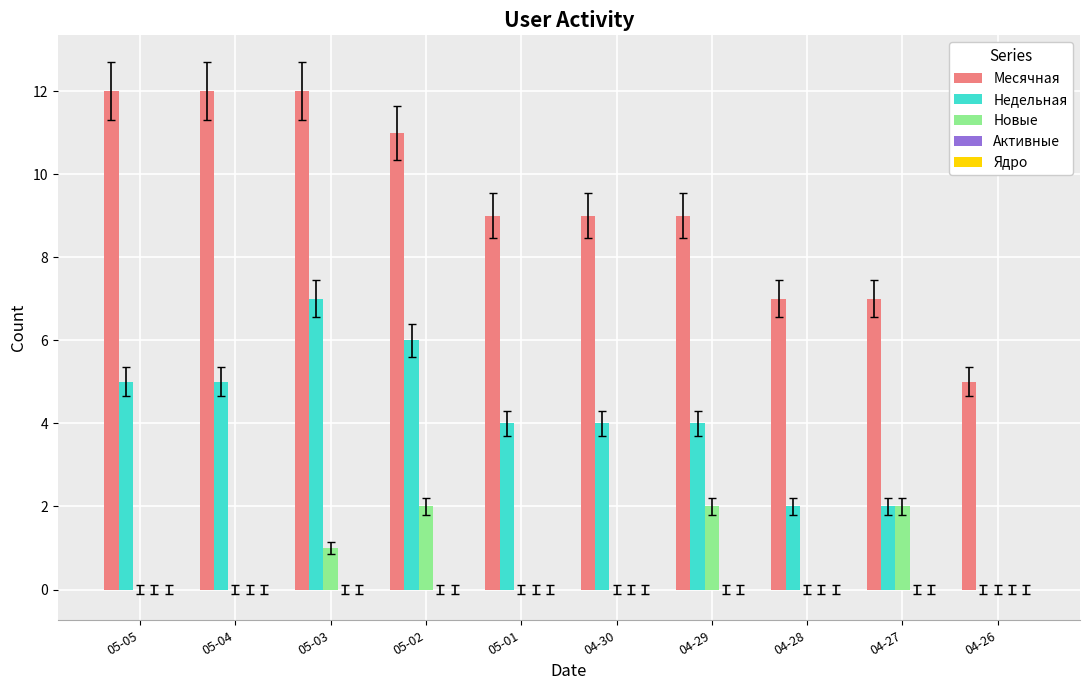

What is the highest value of the Месячная series?

12